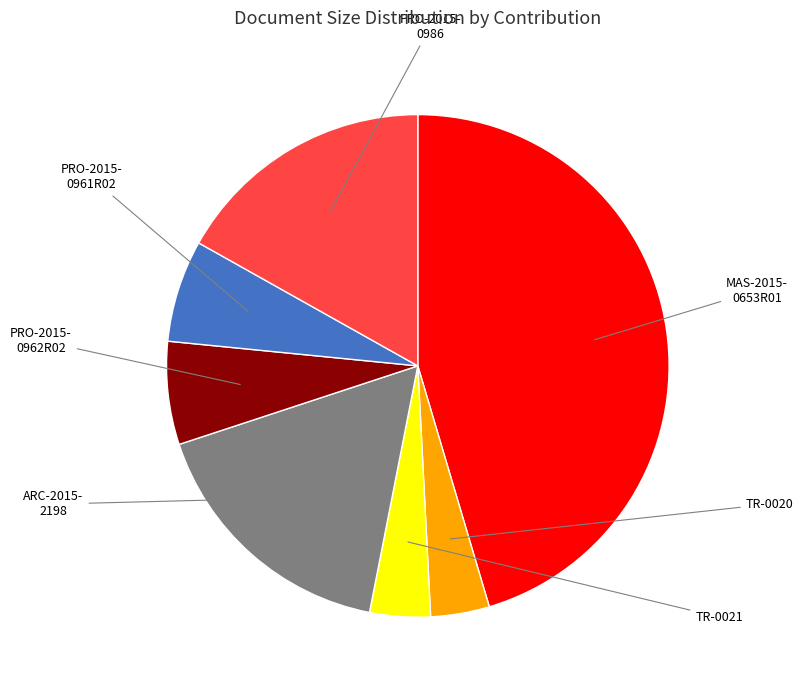

Does any single category account for the majority?

No